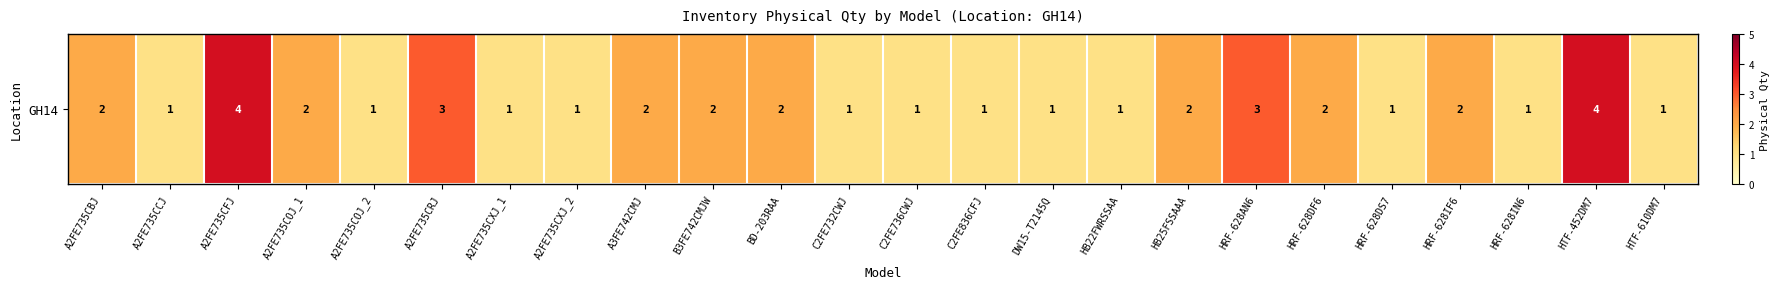

Reading left to right, extract all data points from this chart.

2	1	4	2	1	3	1	1	2	2	2	1	1	1	1	1	2	3	2	1	2	1	4	1